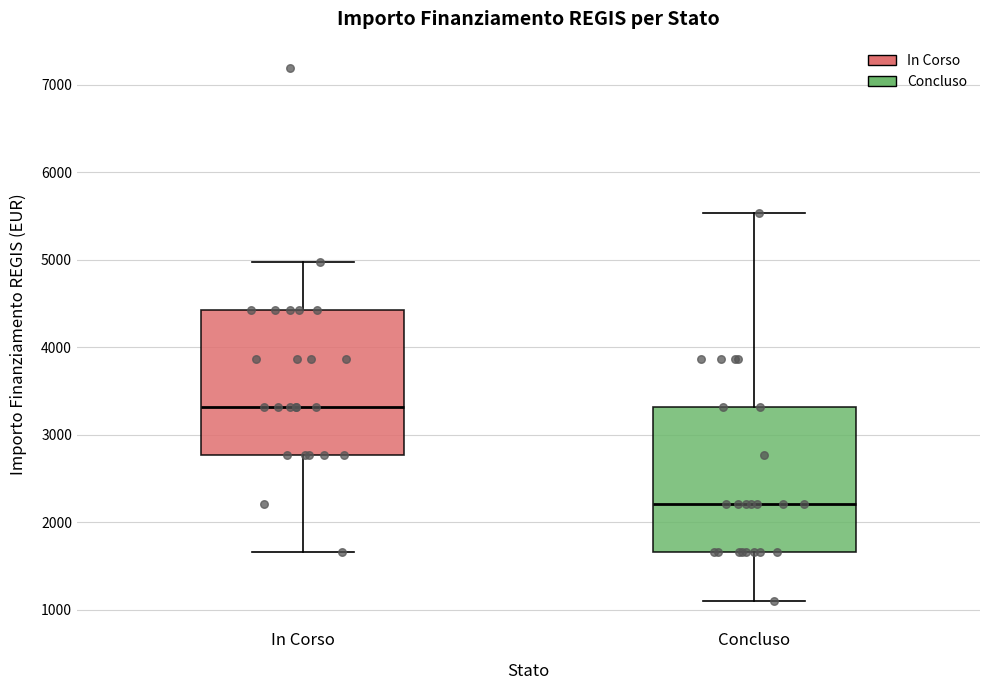

Reading left to right, transcribe this box plot: for each box, give where its median line is, the range the box spans, and where its two whiskers end, as read against the y-axis. The values are not printed on the chart, so give them approximately, as read against the axis.

In Corso: median 3300, box 2800 to 4400, whiskers 1700 to 5000
Concluso: median 2200, box 1700 to 3300, whiskers 1100 to 5500